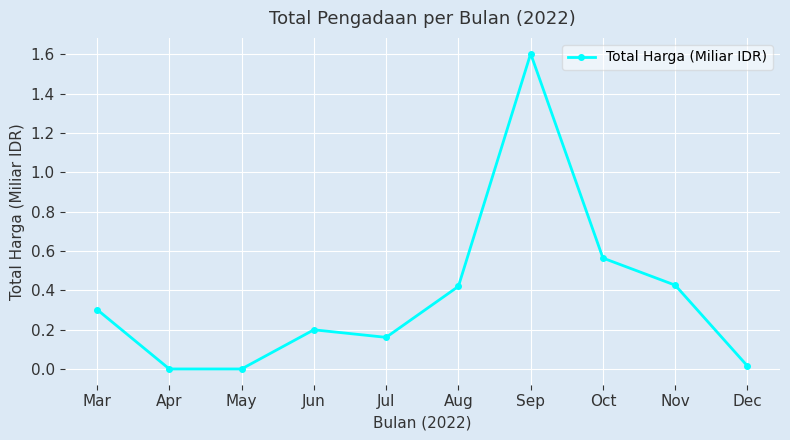

What is the sum of all values?

3.7